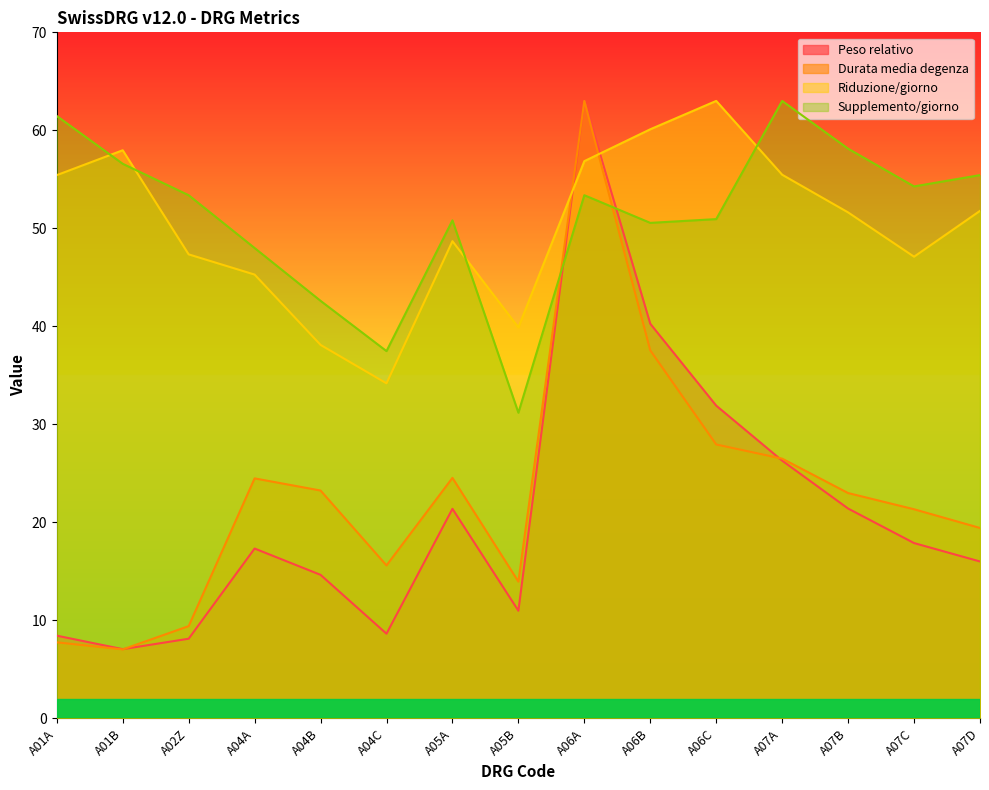

True or false: Peso relativo has a value of 3.9 at A07D.

False